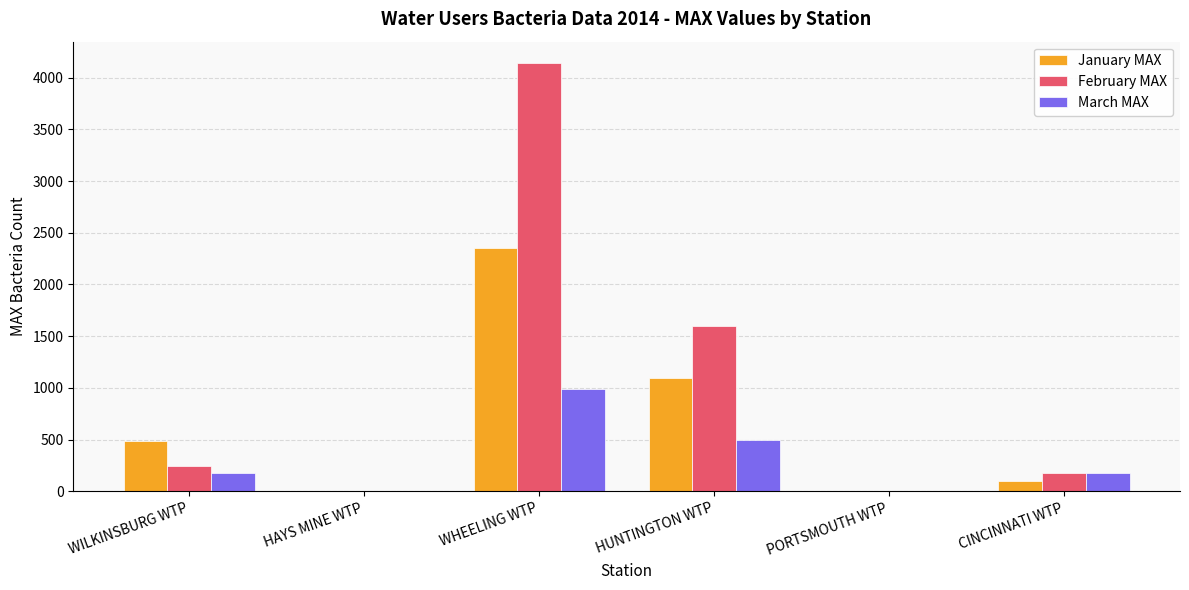

At which label does March MAX reach its peak?

WHEELING WTP